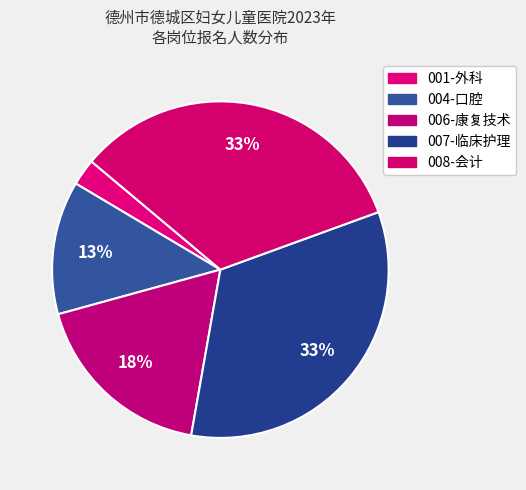

How many segments does this pie chart have?

5